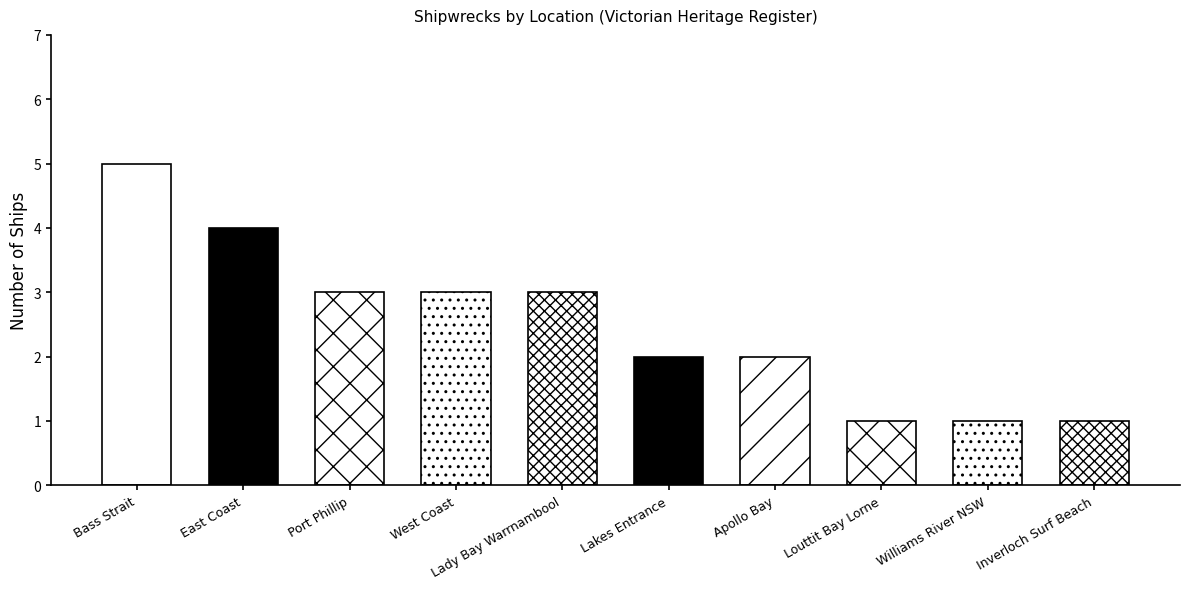

How many values are between 1 and 3?

8